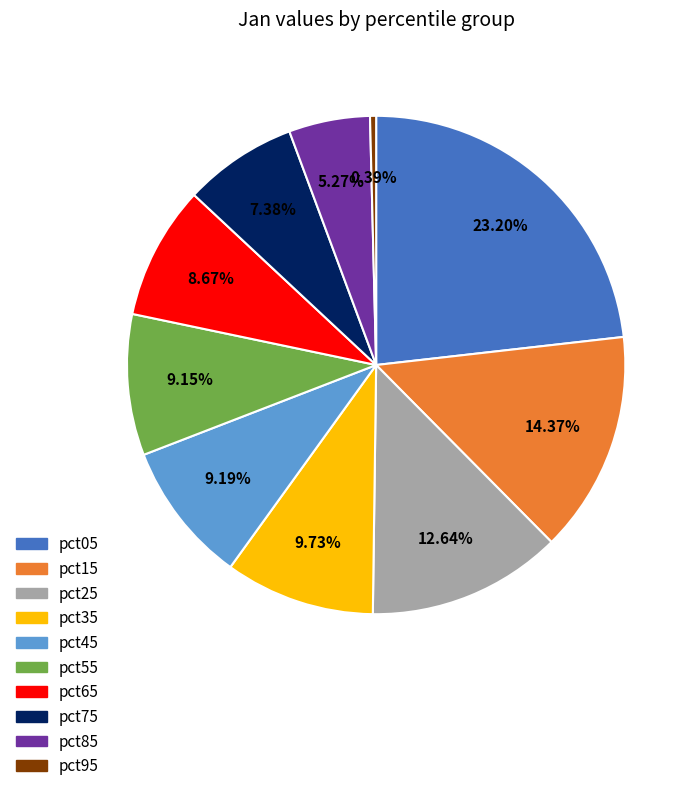

What is the ratio of the value at pct15 to the value at pct65?

1.7